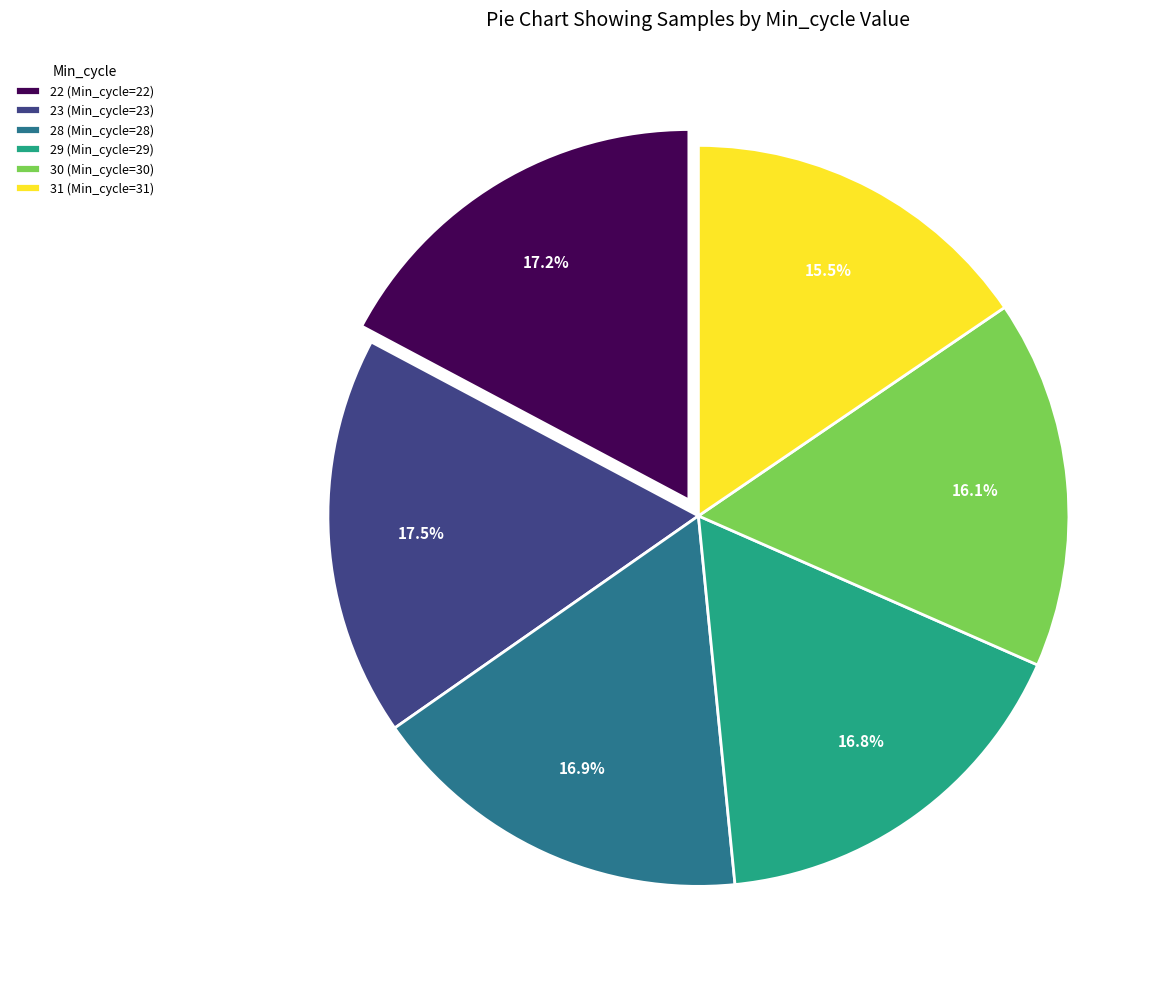

Is it true that 28 is 17% of the pie?

True